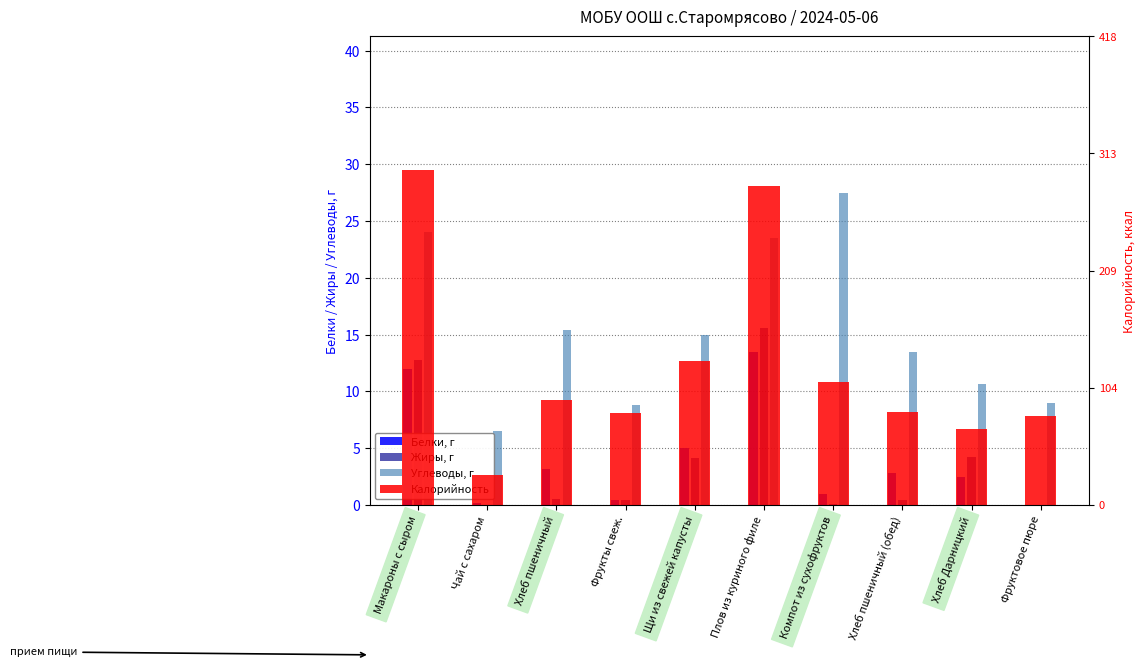

Rank the categories by Белки, г value from highest to lowest.

Плов из куриного филе, Макароны с сыром, Щи из свежей капусты, Хлеб пшеничный, Хлеб пшеничный (обед), Хлеб Дарницкий, Компот из сухофруктов, Фрукты свеж., Чай с сахаром, Фруктовое пюре